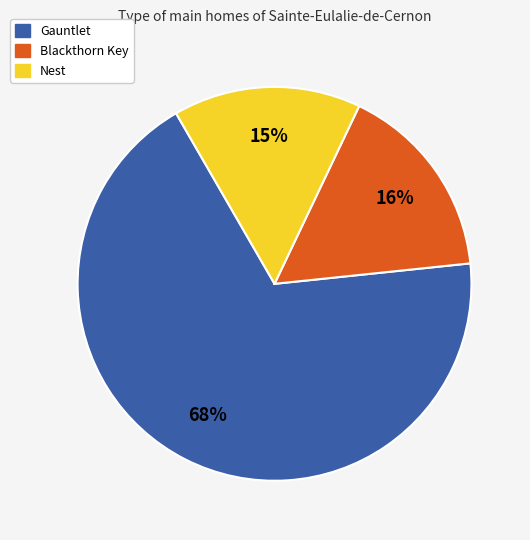

Does any single category account for the majority?

Yes